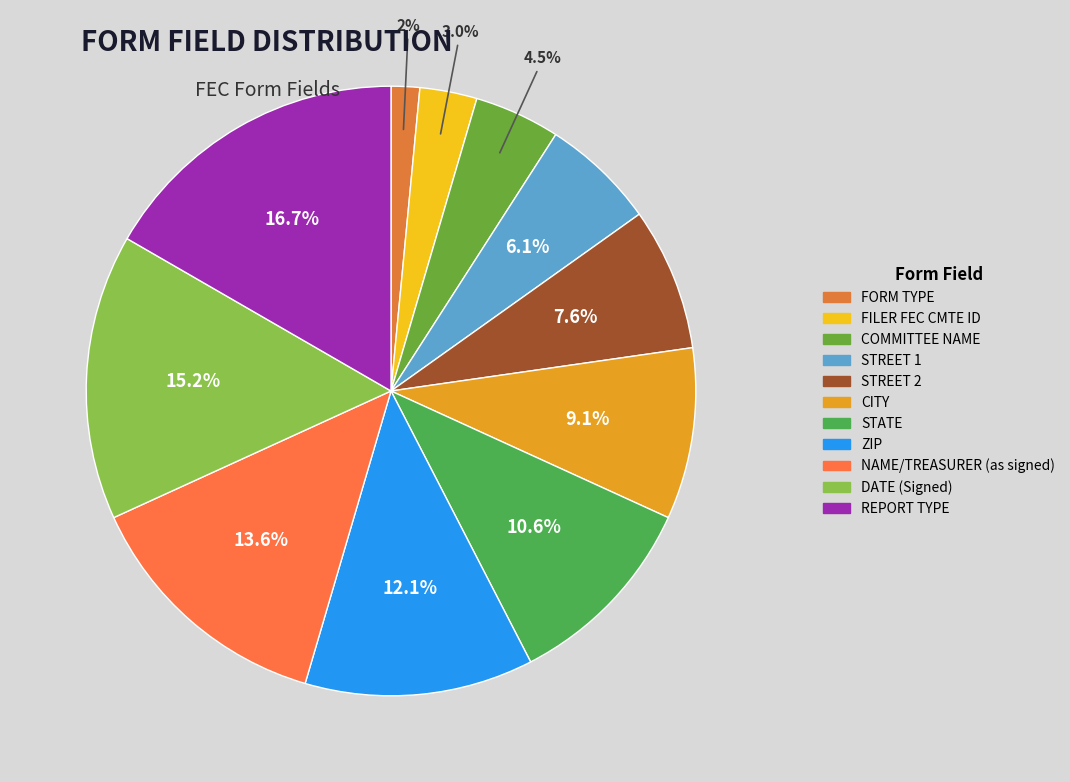

Count the number of slices in the pie.

11